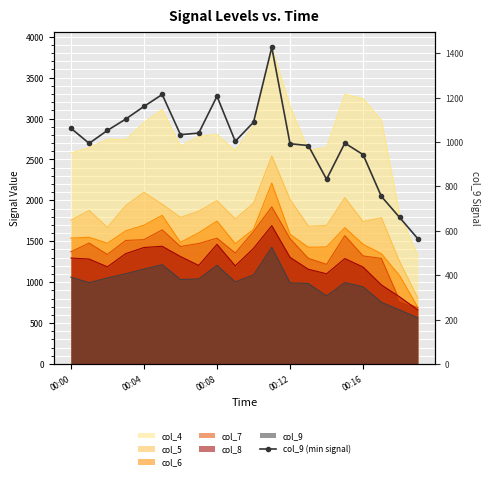

What is the value of the 2nd point from the left?

994